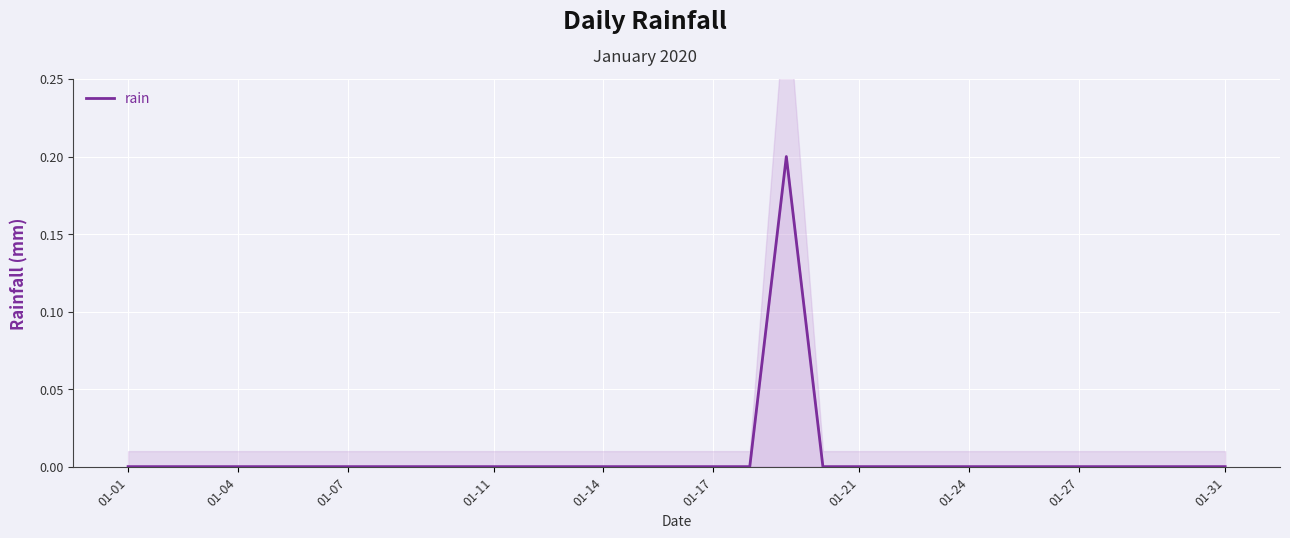

At which category does the data reach its first local peak?

18